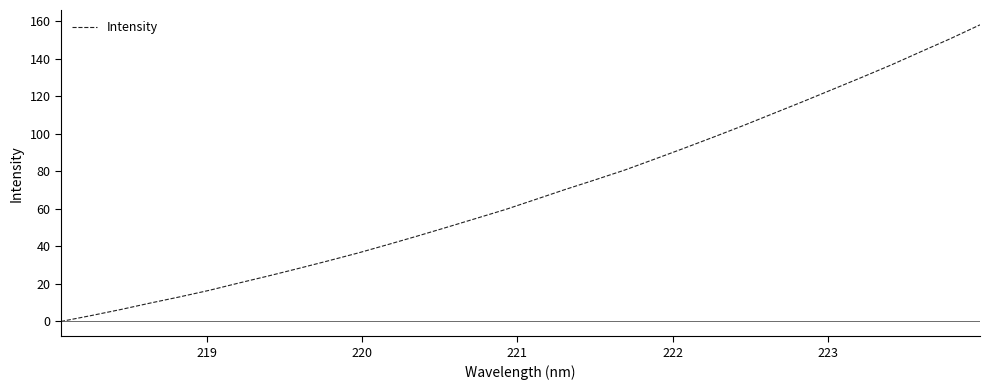

What is the maximum value shown in the chart?

158.0